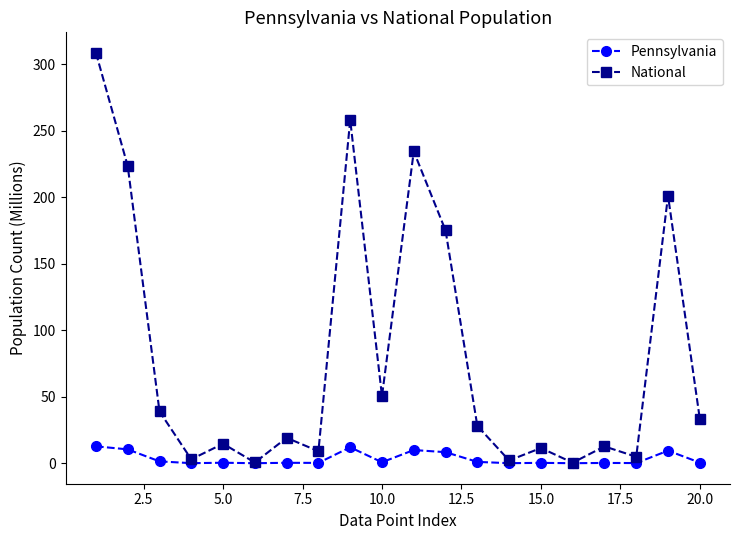

Which series has the largest range (max minus min)?

National